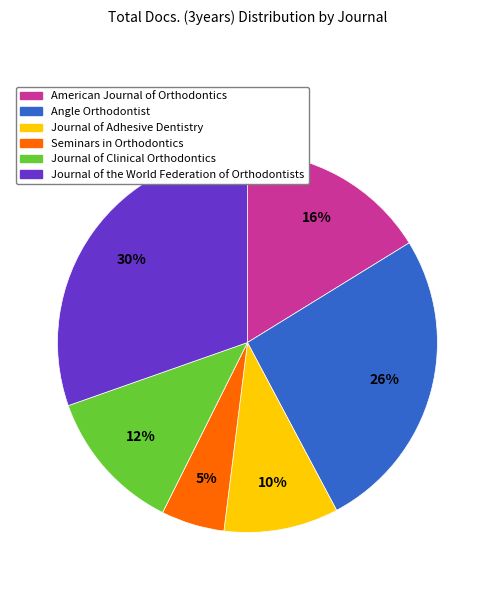

Does American Journal of Orthodontics represent more than half of the total?

No